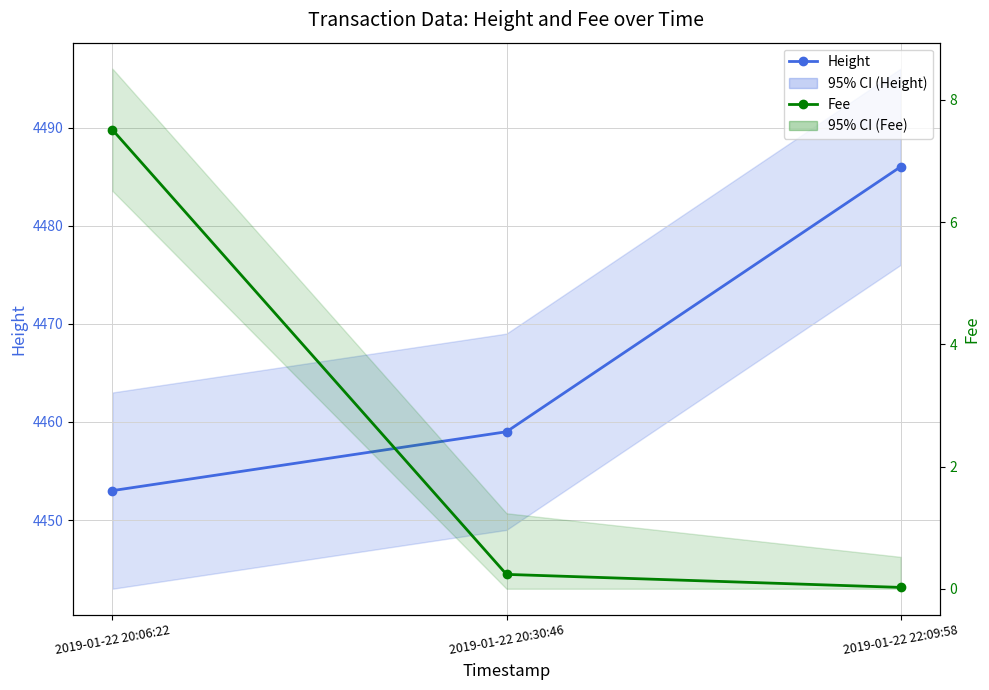

Does the chart display data point markers on the line(s)?

Yes